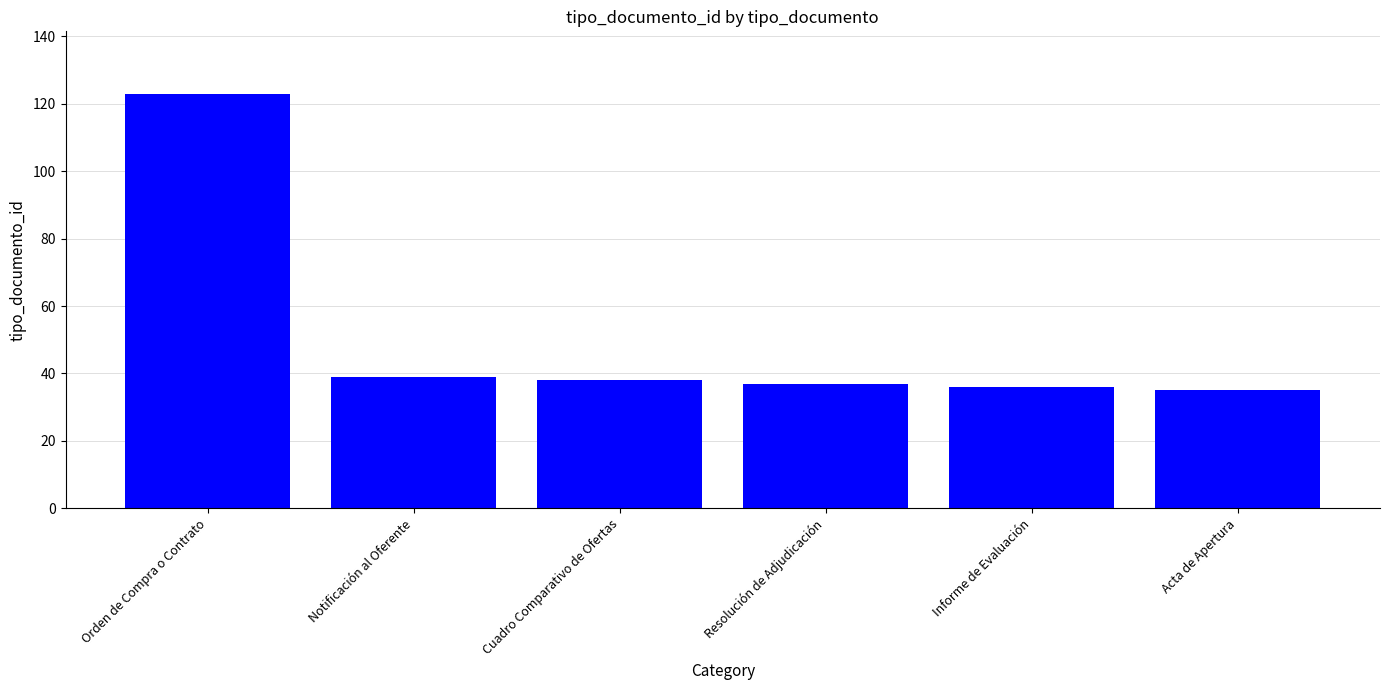

True or false: the data shows 123 at Orden de Compra o Contrato.

True